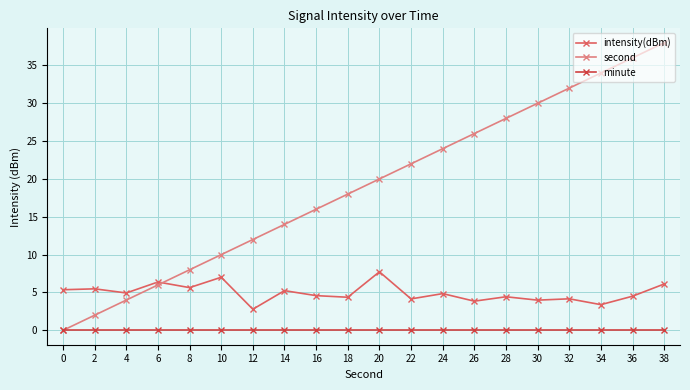

How many data points does each series have?

20